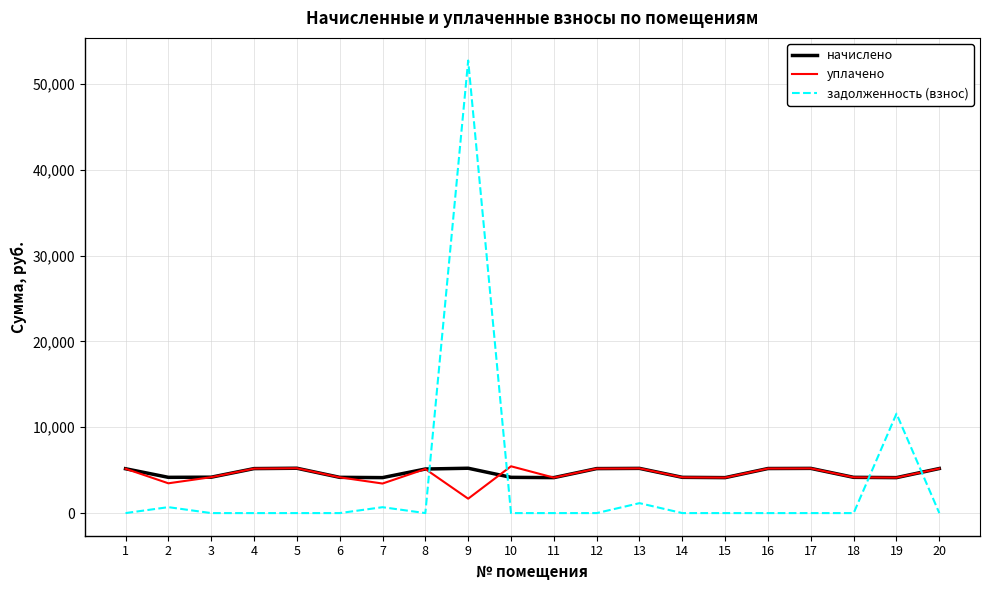

Which series has the largest range (max minus min)?

задолженность (взнос)